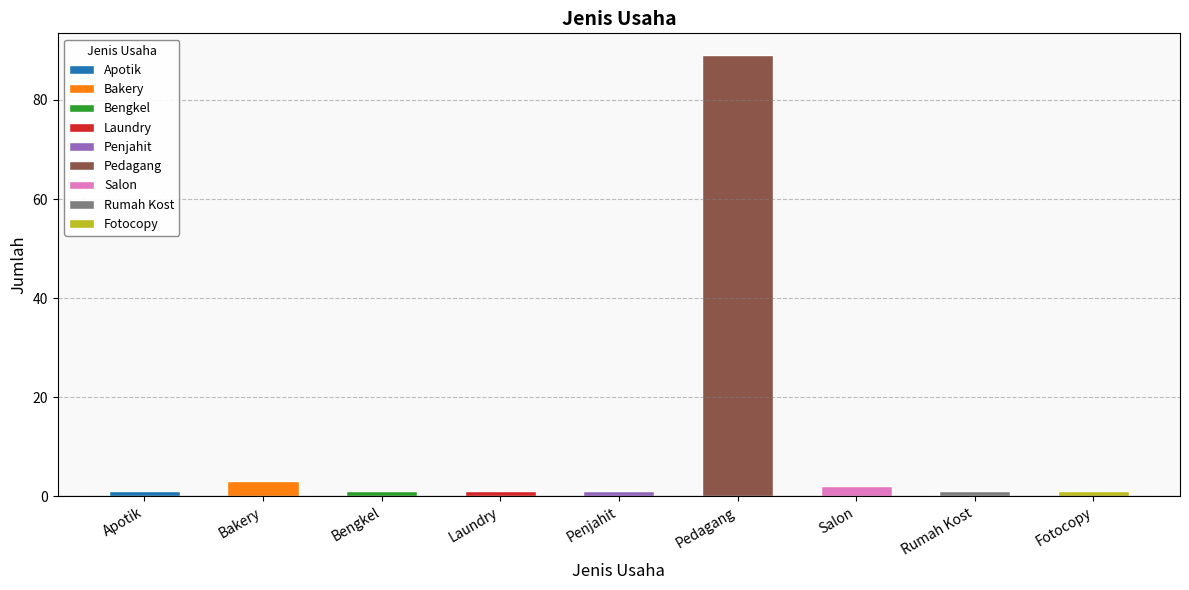

What is the average value?

11